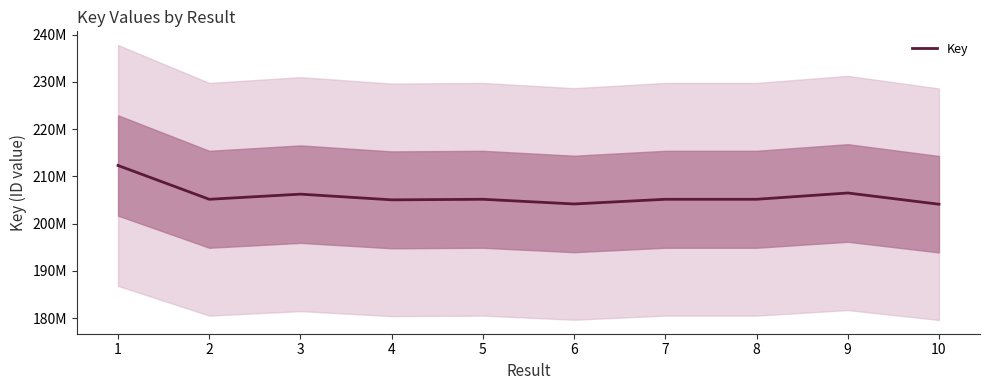

What is the change in value from 6 to 7?

+990544